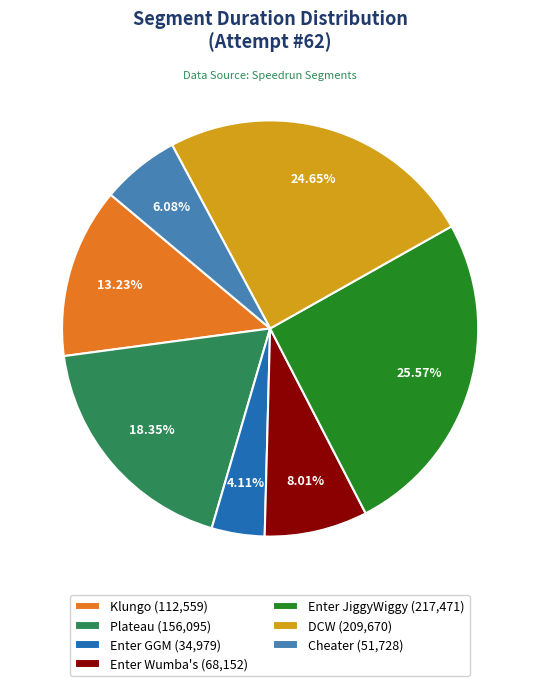

What percentage do Cheater and DCW together represent?

30.7%